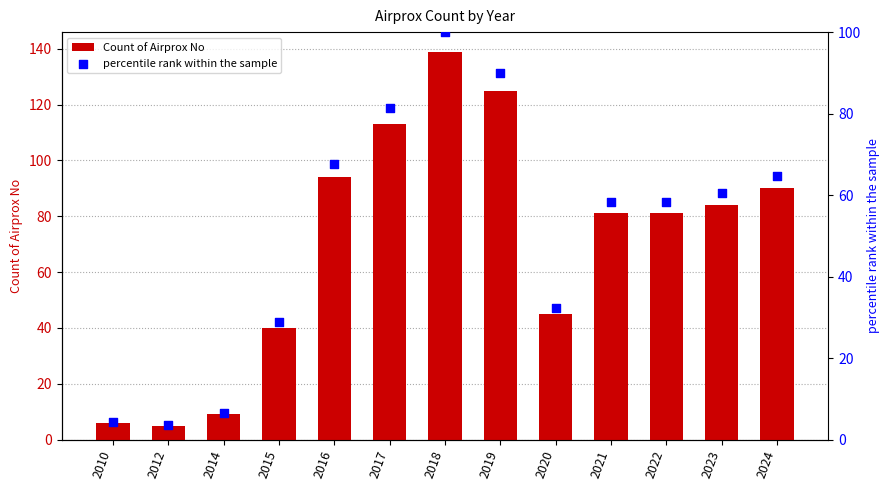

Is the value of Count of Airprox No at 2023 greater than the value of percentile rank within the sample at 2016?

Yes